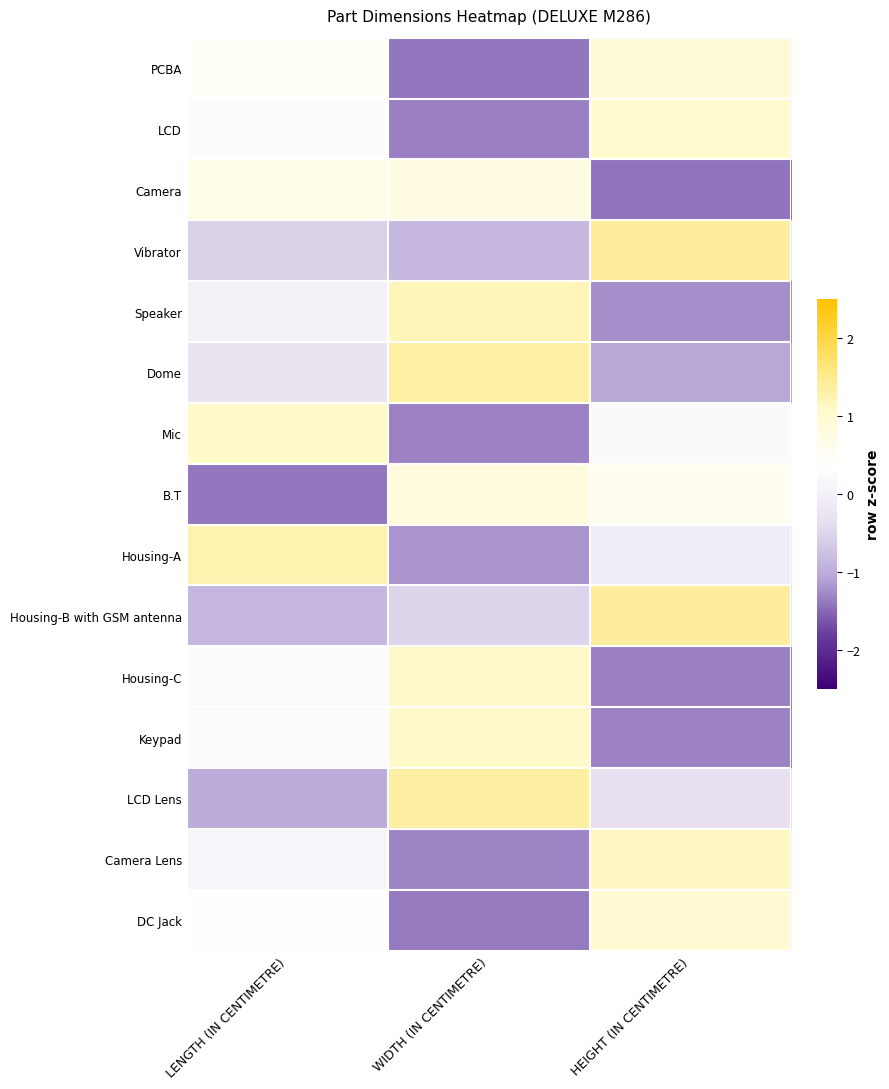

What is the total value across all series at LENGTH (IN CENTIMETRE)?

0.7